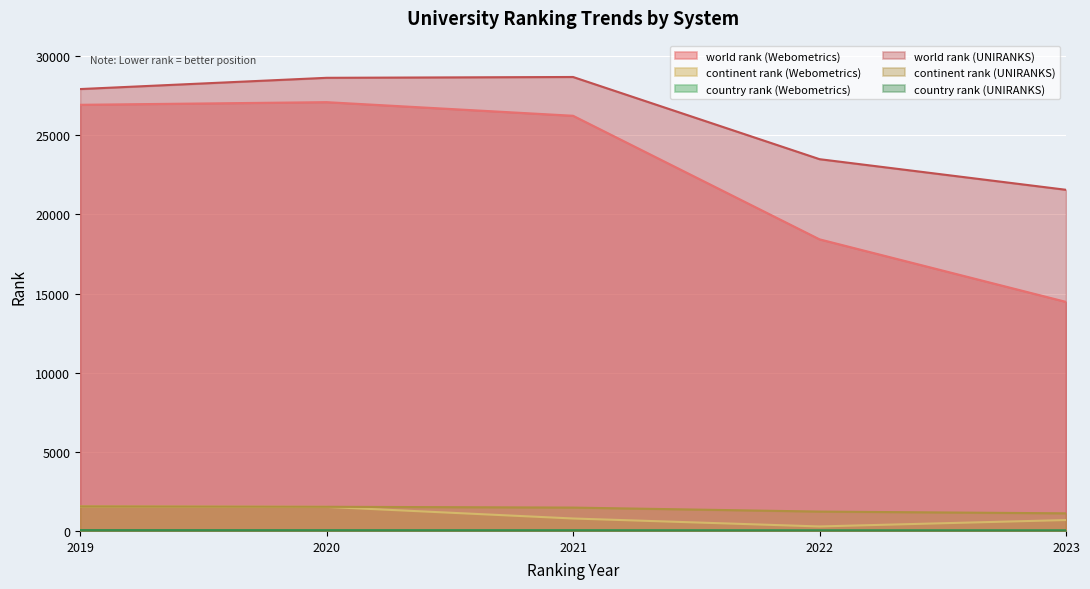

Which series has the largest total across all categories?

world rank (UNIRANKS)